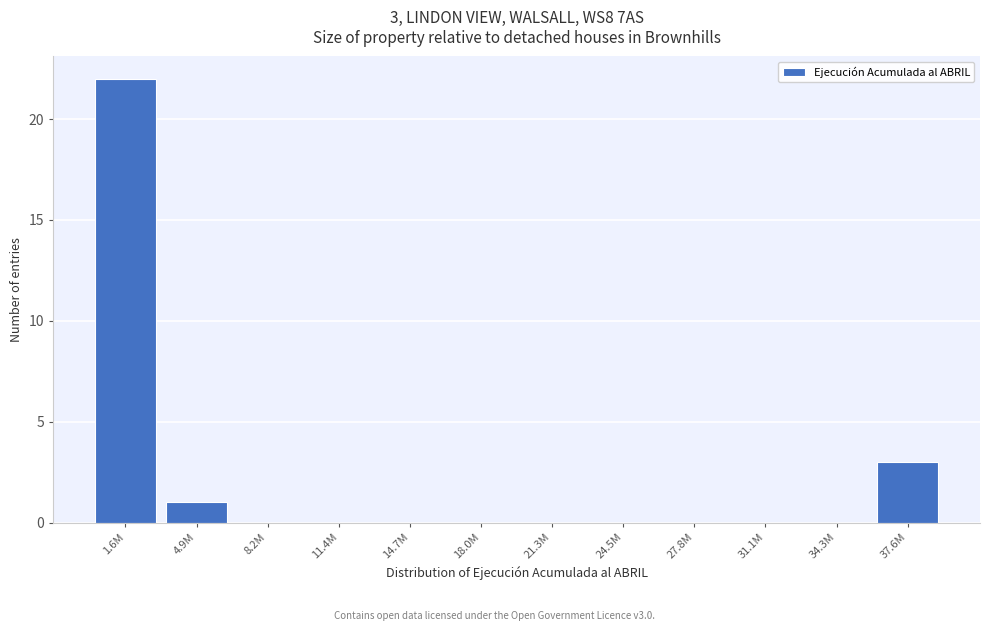

Reading left to right, extract all data points from this chart.

1.6M=22	4.9M=1	8.2M=0	11.4M=0	14.7M=0	18.0M=0	21.3M=0	24.5M=0	27.8M=0	31.1M=0	34.3M=0	37.6M=3